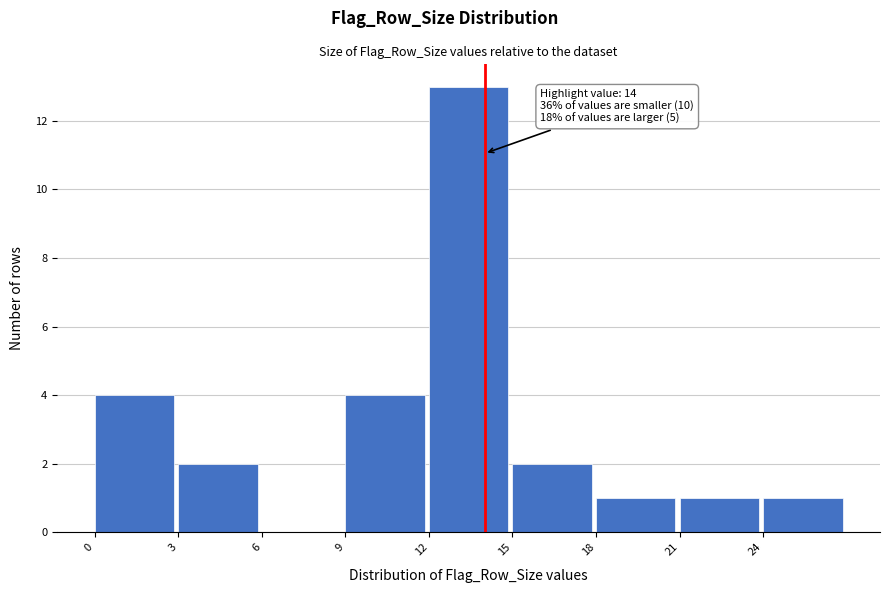

Which range on the x-axis has the tallest bar?

12 to 15